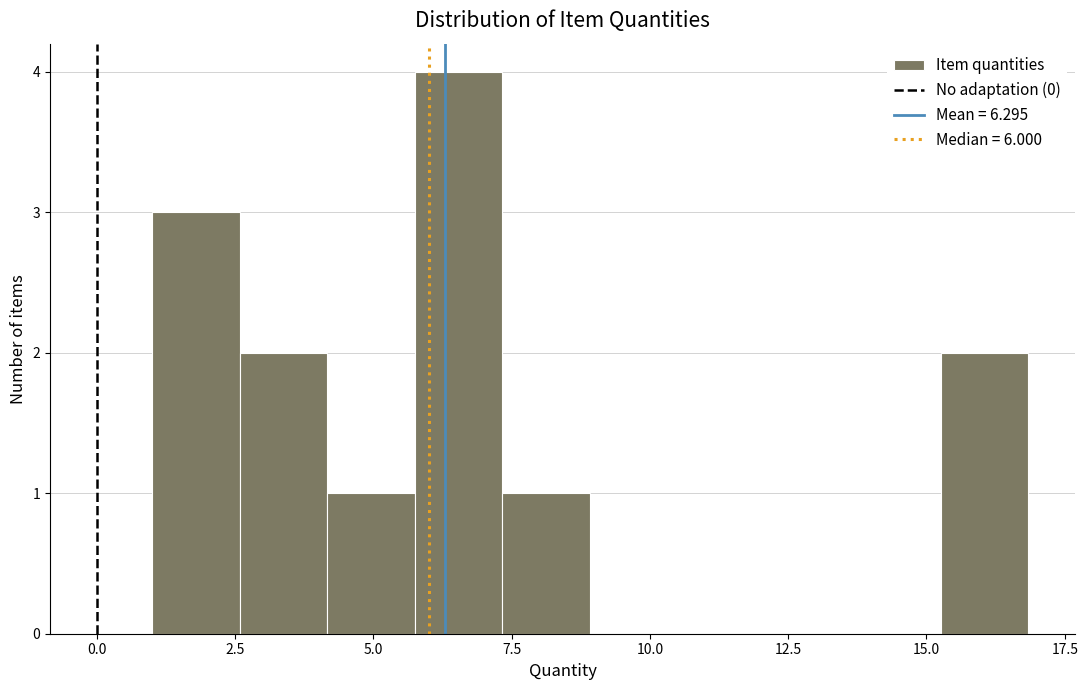

Read against the x-axis, roughly where is the centre of the tallest bar?

6.5